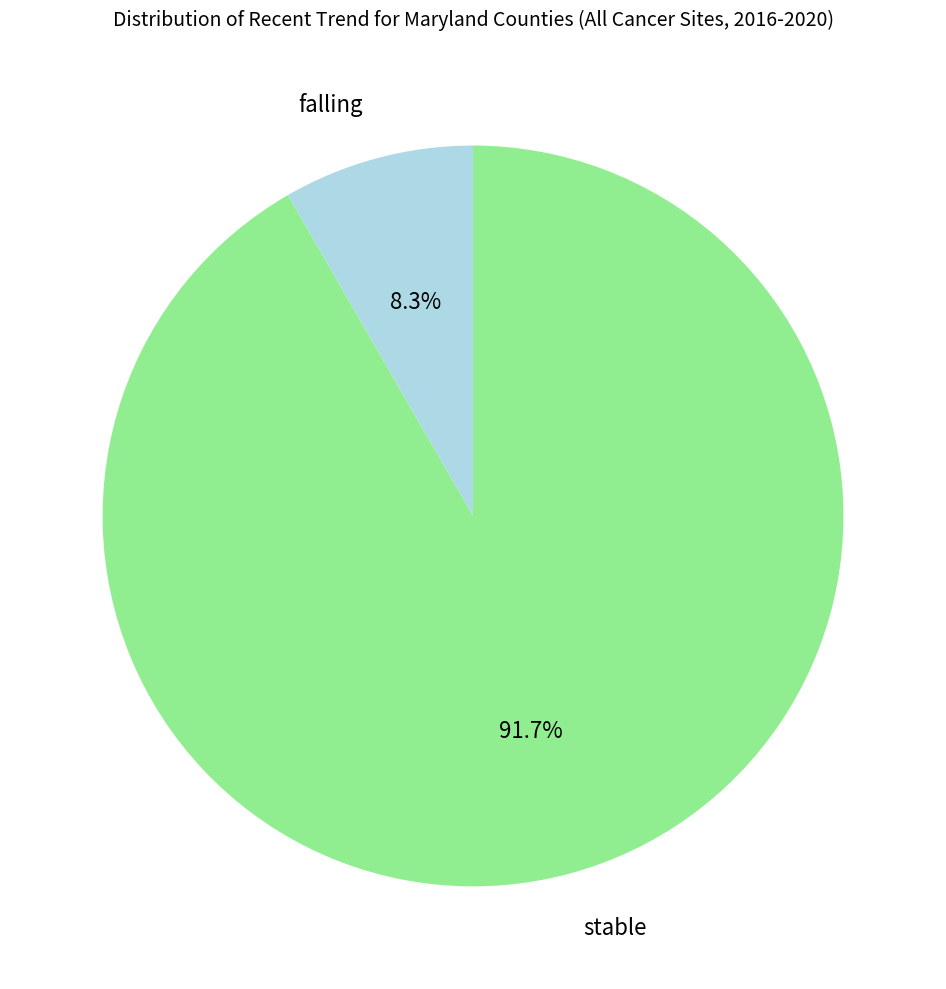

Combined, what portion of the pie is falling and stable?

100.0%